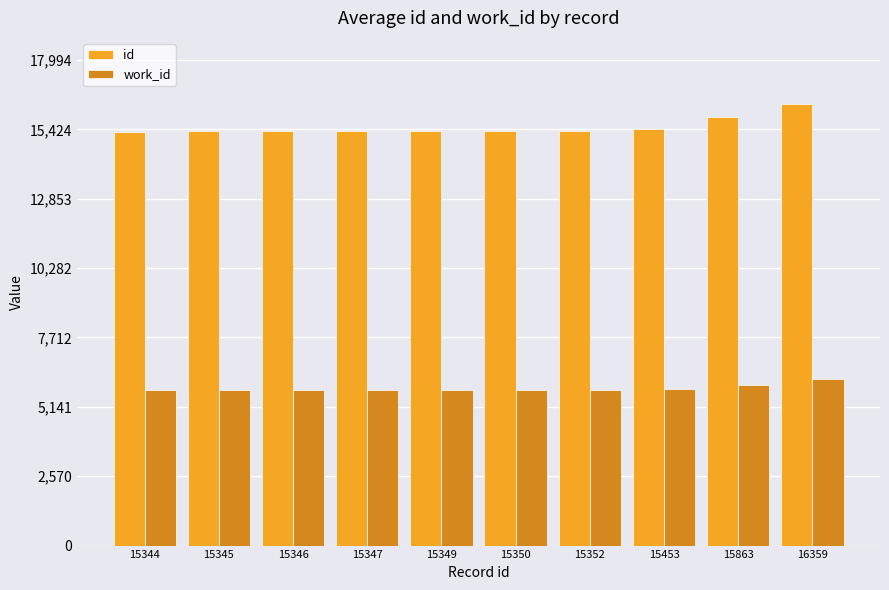

How many values in the work_id series are below 5762?

5